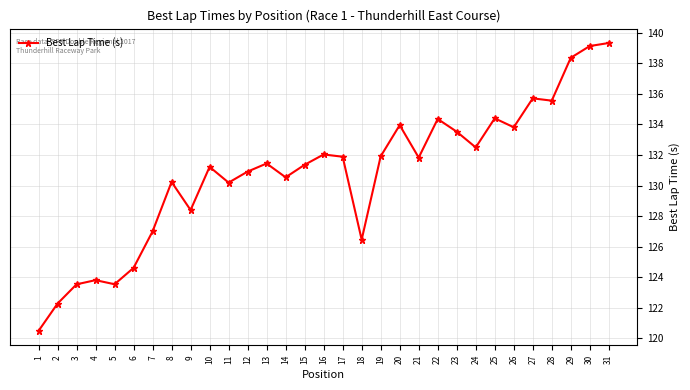

What is the change in value from 11 to 26?

+3.6